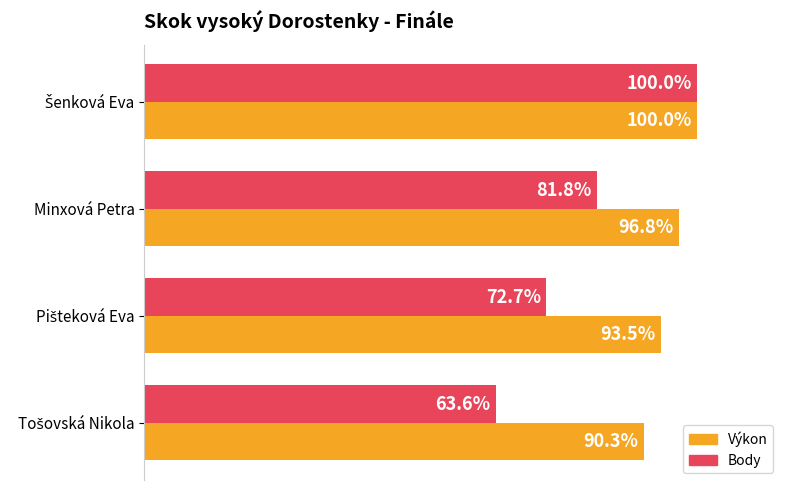

At which label is Body closest to 81?

Minxová Petra